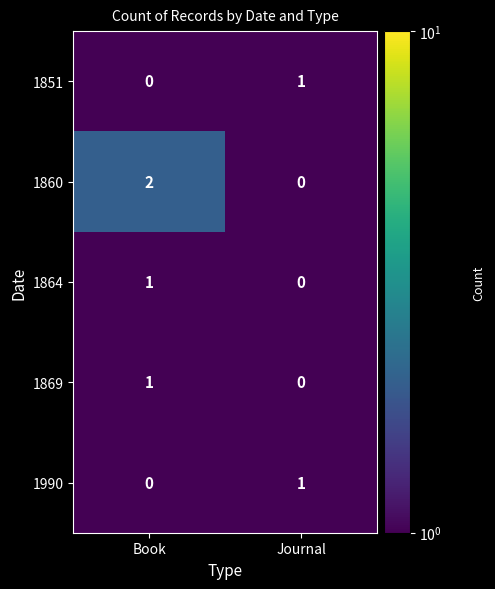

Which series has the largest total across all categories?

1860